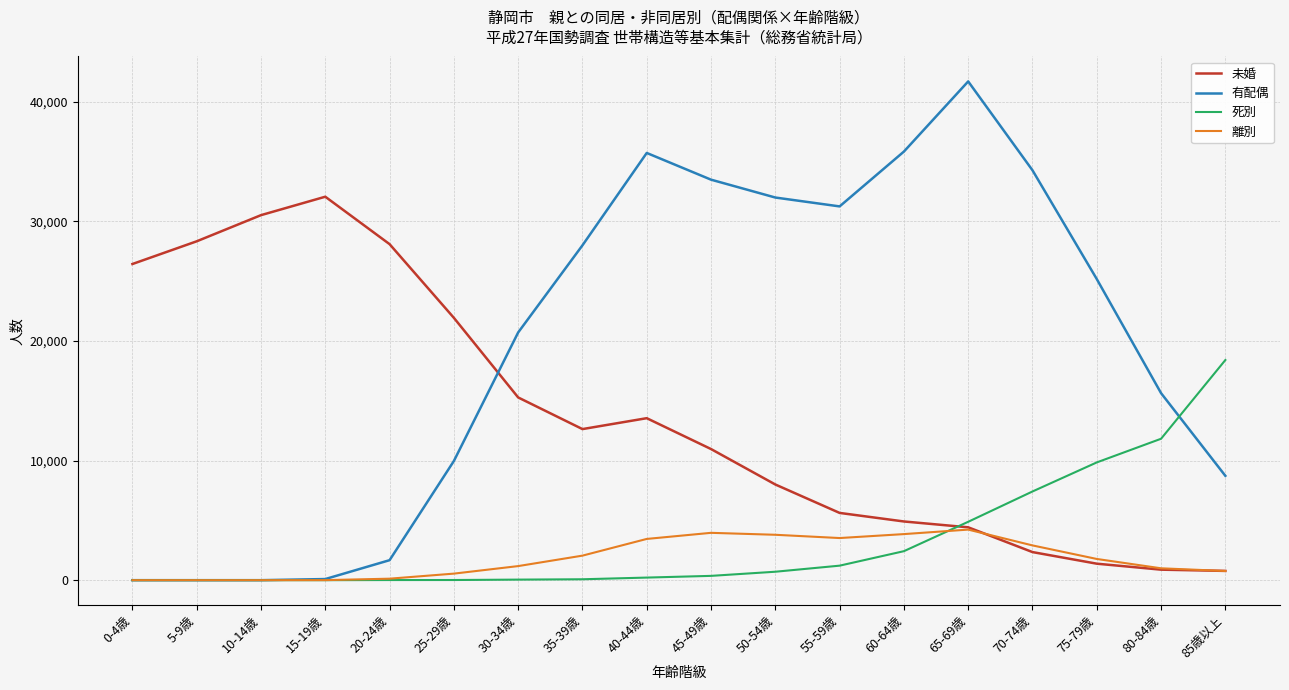

What is the difference between the second highest and minimum values in the 有配偶 series?

35840